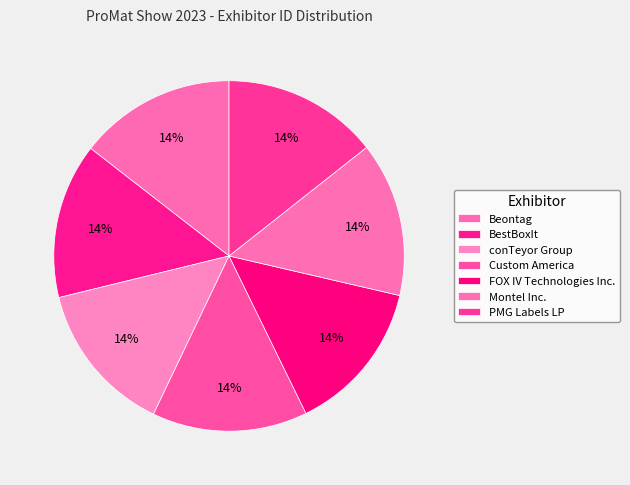

To the nearest percent, what is the combined percentage of FOX IV Technologies Inc. and Montel Inc.?

28%